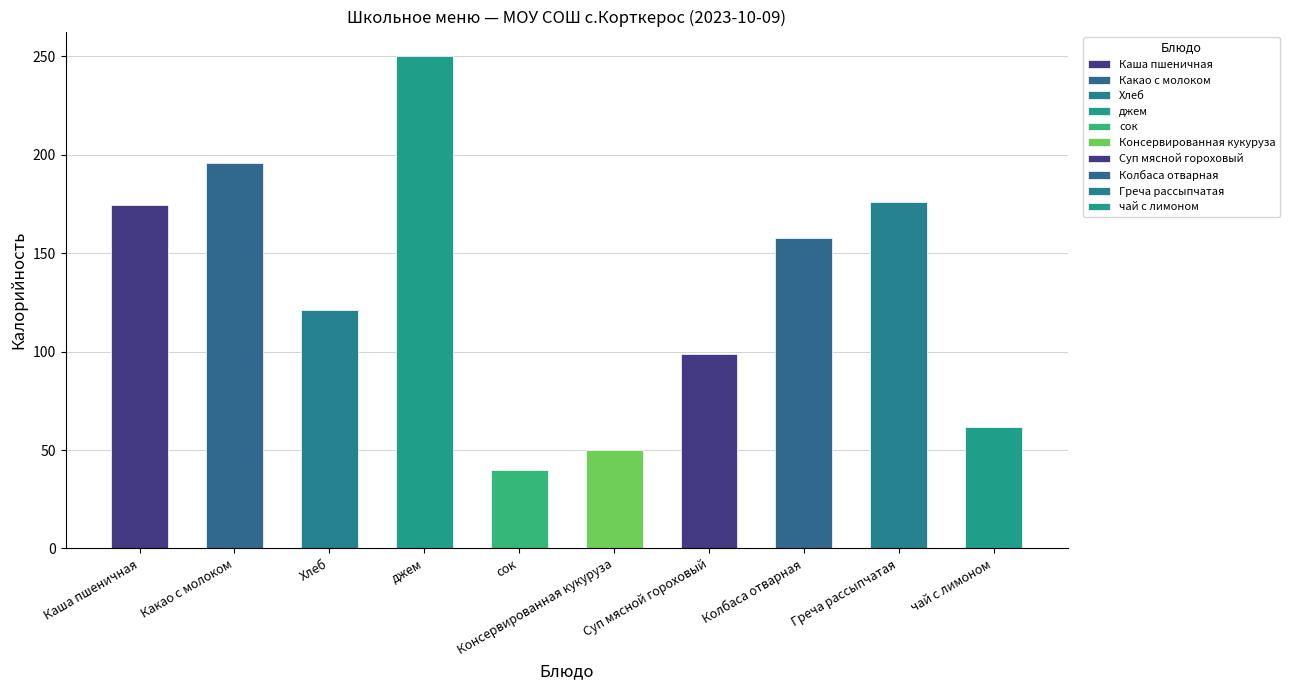

At which category is the sum across all series the highest?

джем